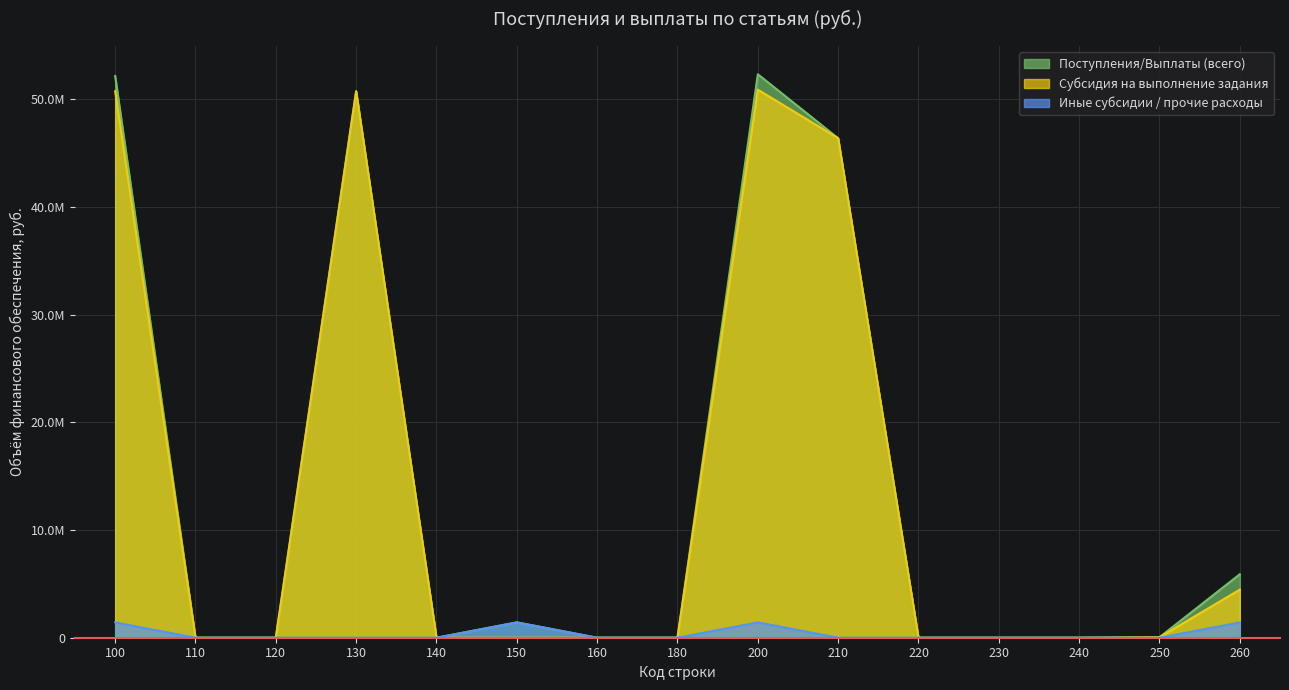

The Иные субсидии / прочие расходы series shows 1422300.0 at 150. True or false?

True